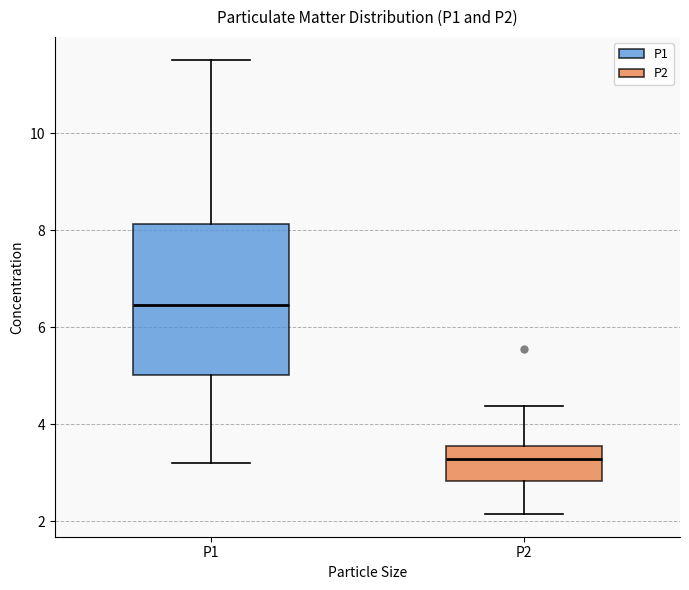

Which box is the tallest, from its lower edge to its upper edge?

P1